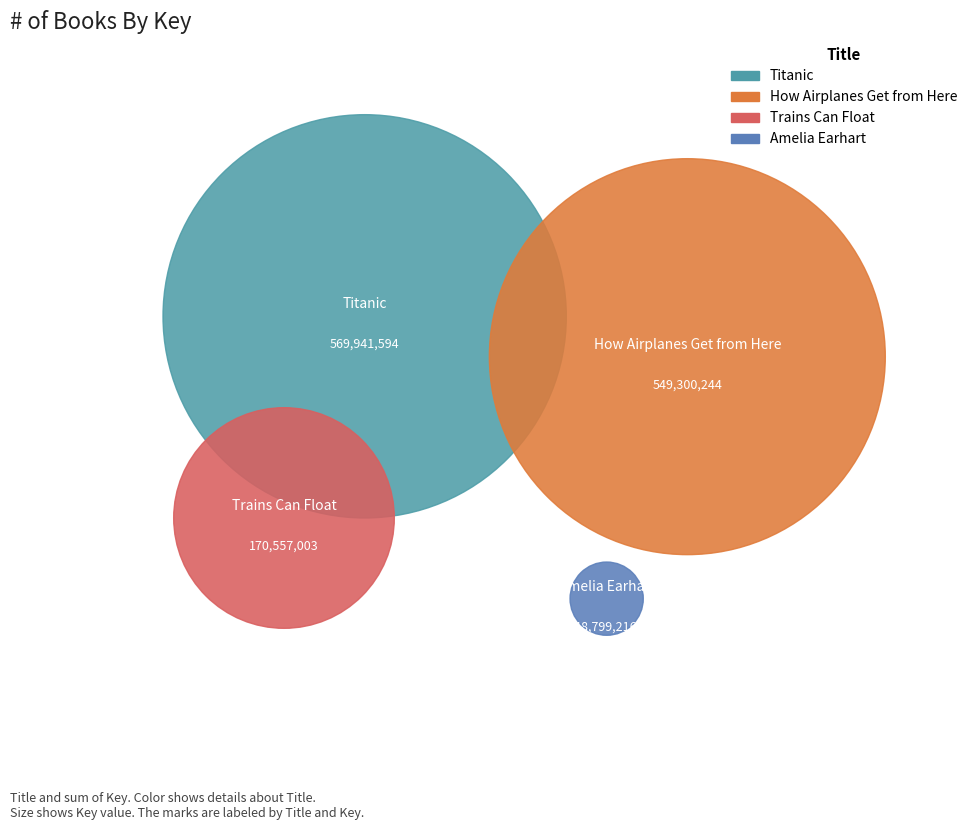

Combined, what portion of the pie is How Airplanes Get from Here and Trains Can Float?

55.0%